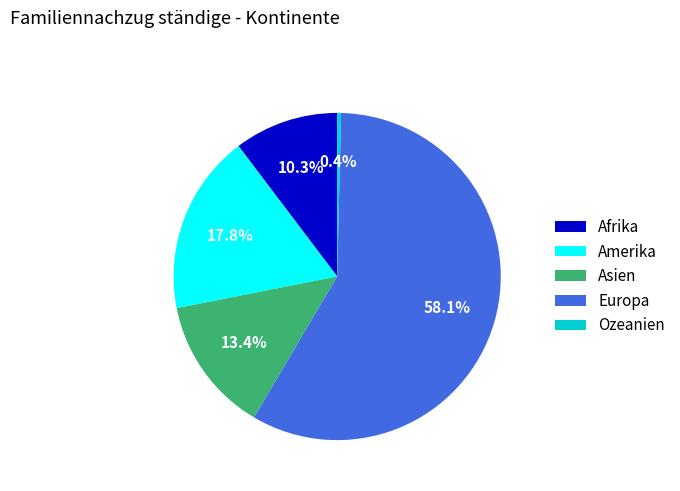

True or false: Asien accounts for 13% of the total.

True